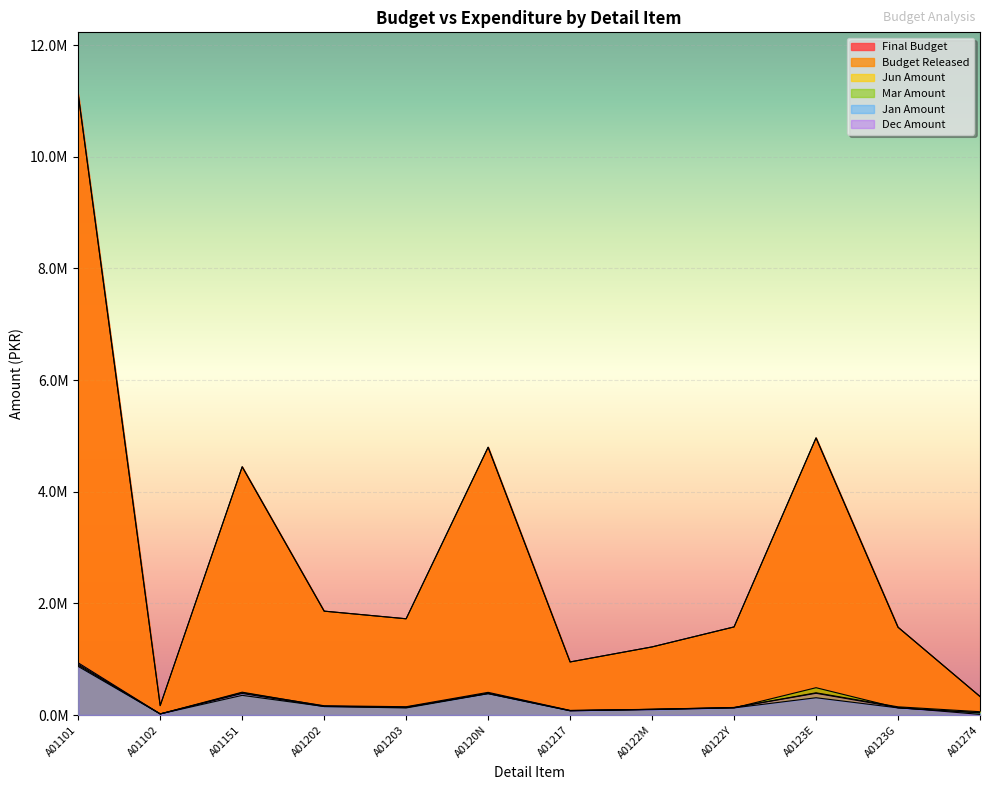

Which has a higher value, A0122Y or A01202?

A01202